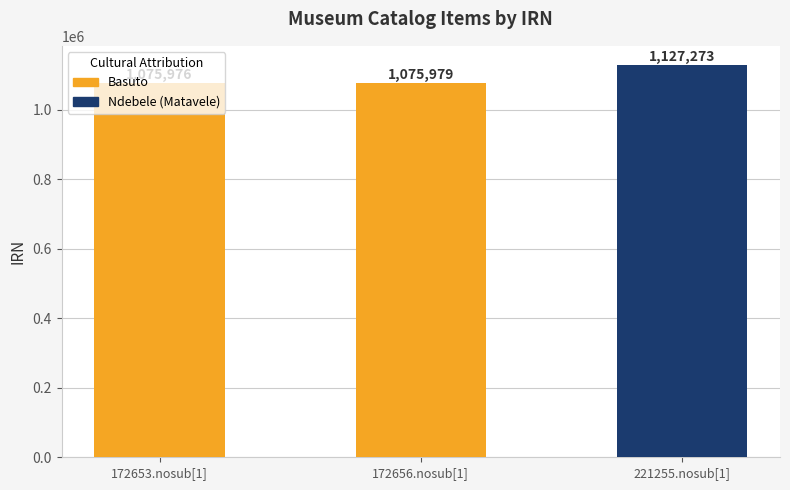

What is the sum of the values at 172656.nosub[1] and 172653.nosub[1]?

2151955